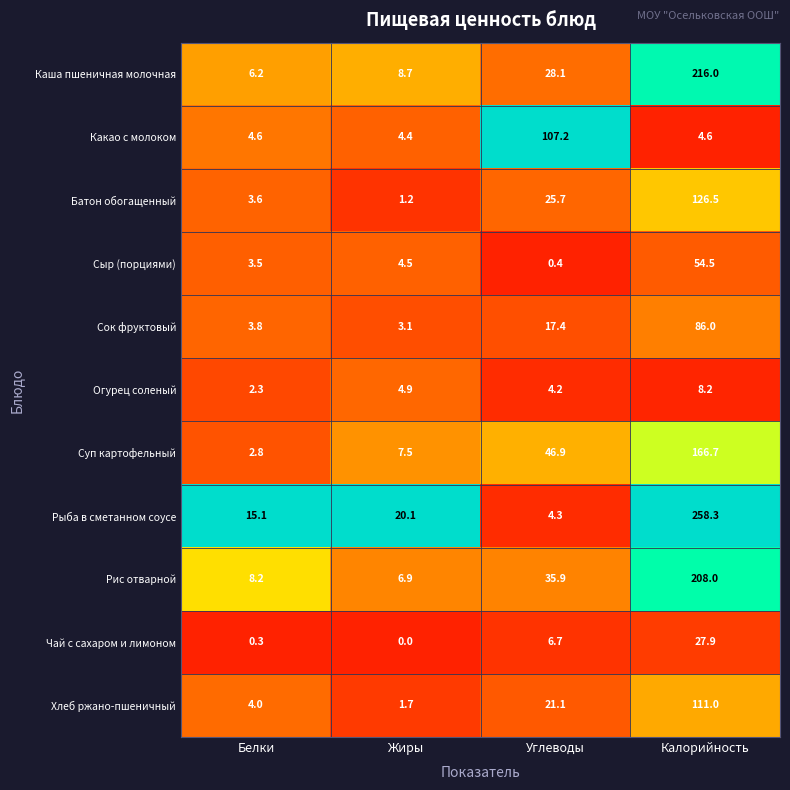

Where is Чай с сахаром и лимоном nearest to the value 13?

Углеводы